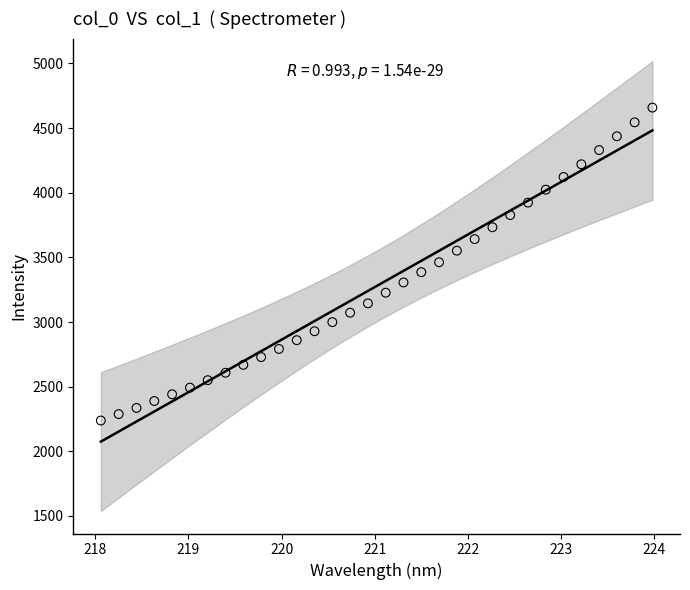

What is the range of X values (max minus min)?

5.9